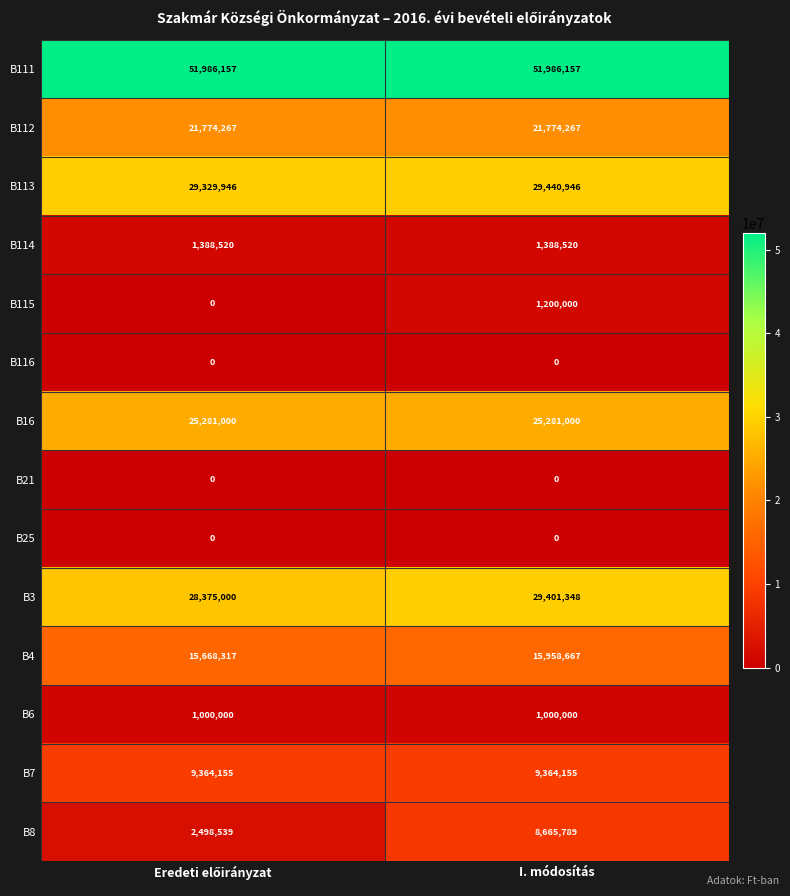

What is the sum of all B114 values?

2777040